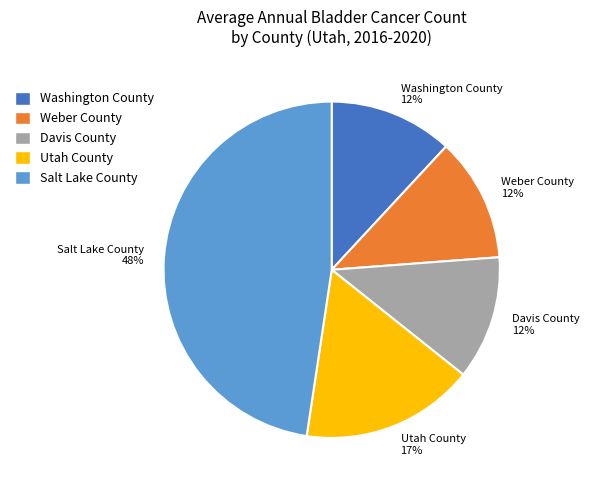

To the nearest percent, what percentage of the pie is Davis County?

12%